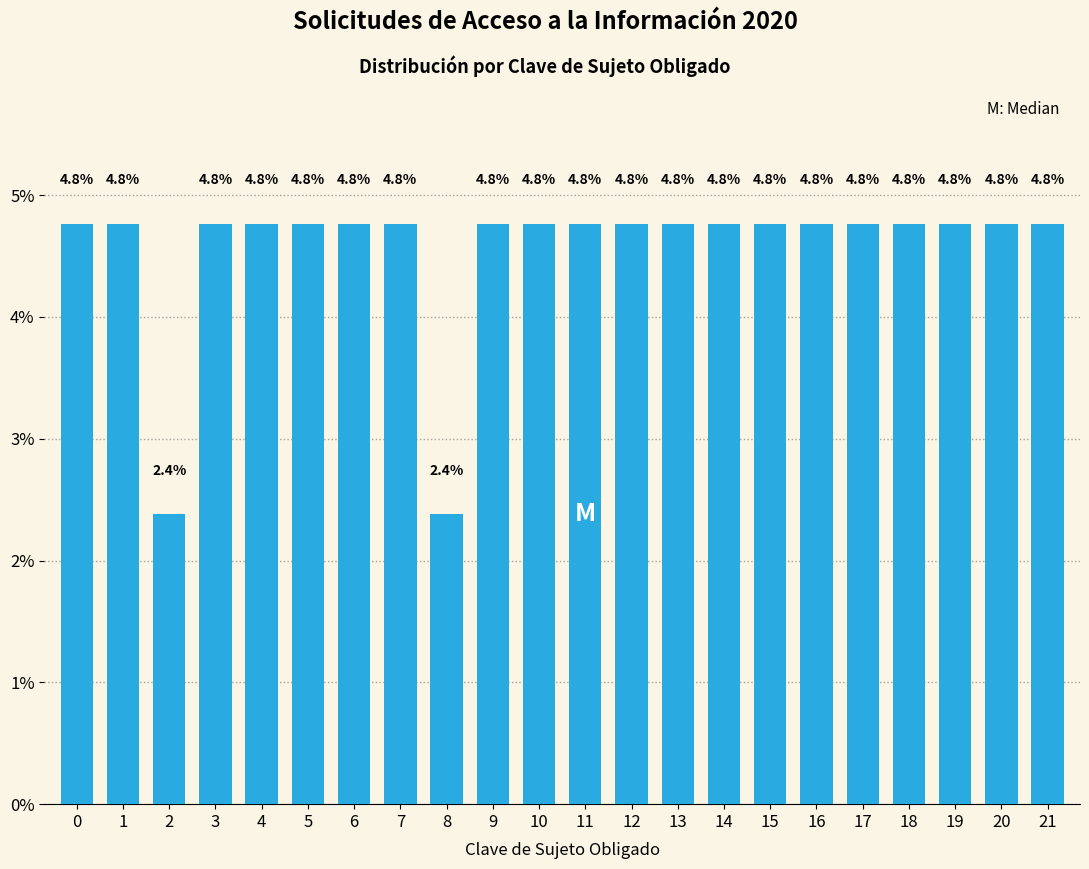

Reading left to right, extract all data points from this chart.

0=4.8	1=4.8	2=2.4	3=4.8	4=4.8	5=4.8	6=4.8	7=4.8	8=2.4	9=4.8	10=4.8	11=4.8	12=4.8	13=4.8	14=4.8	15=4.8	16=4.8	17=4.8	18=4.8	19=4.8	20=4.8	21=4.8